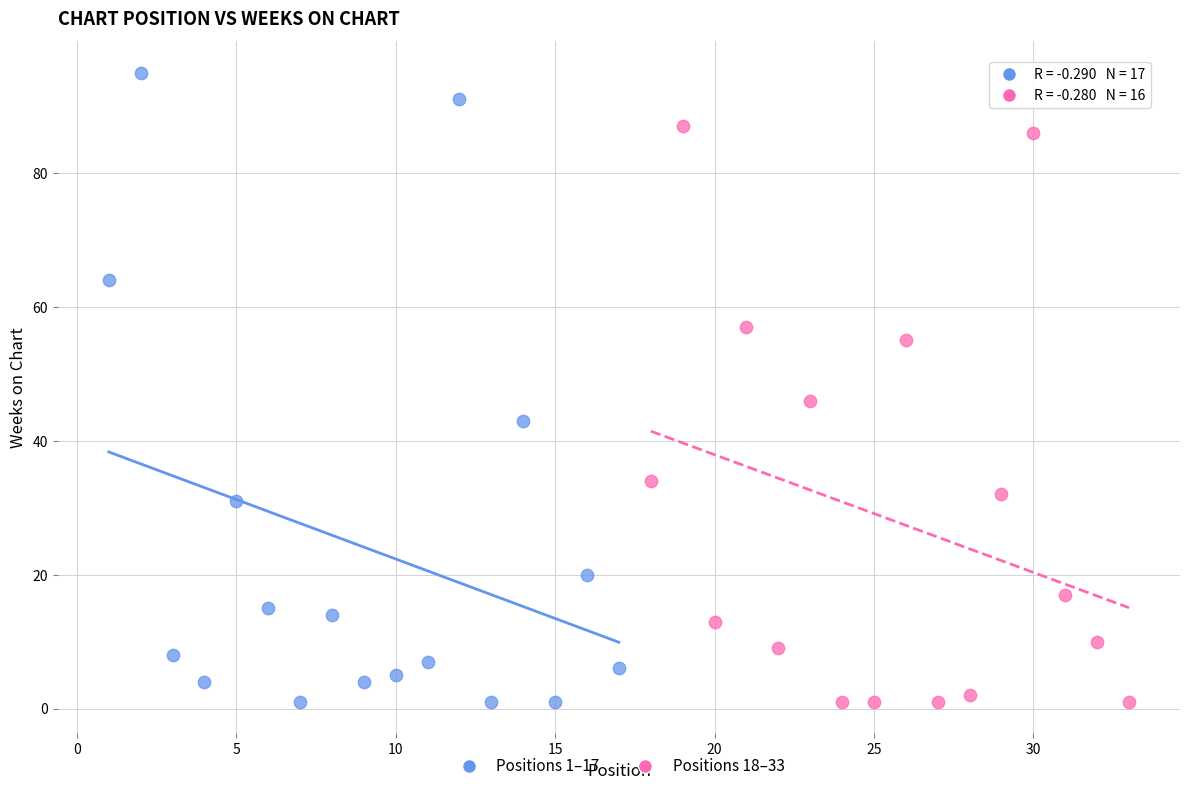

Which series reaches the maximum Y coordinate?

Positions 1–17